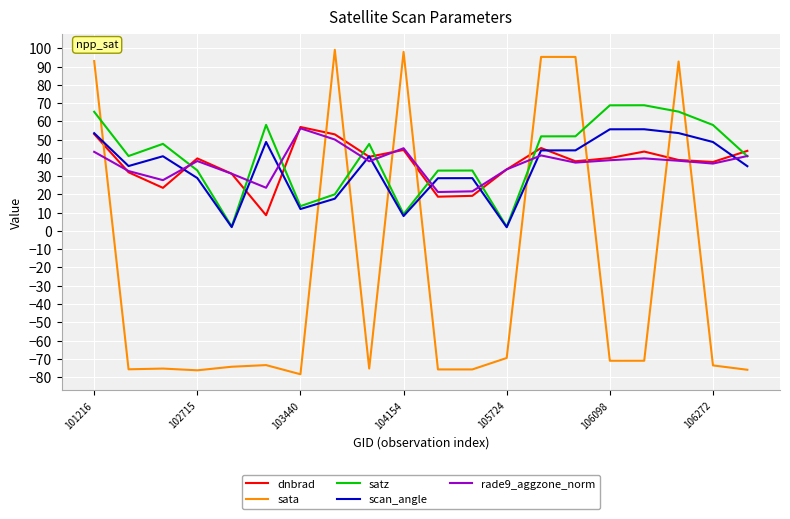

What is the minimum value shown in the chart?

-78.5